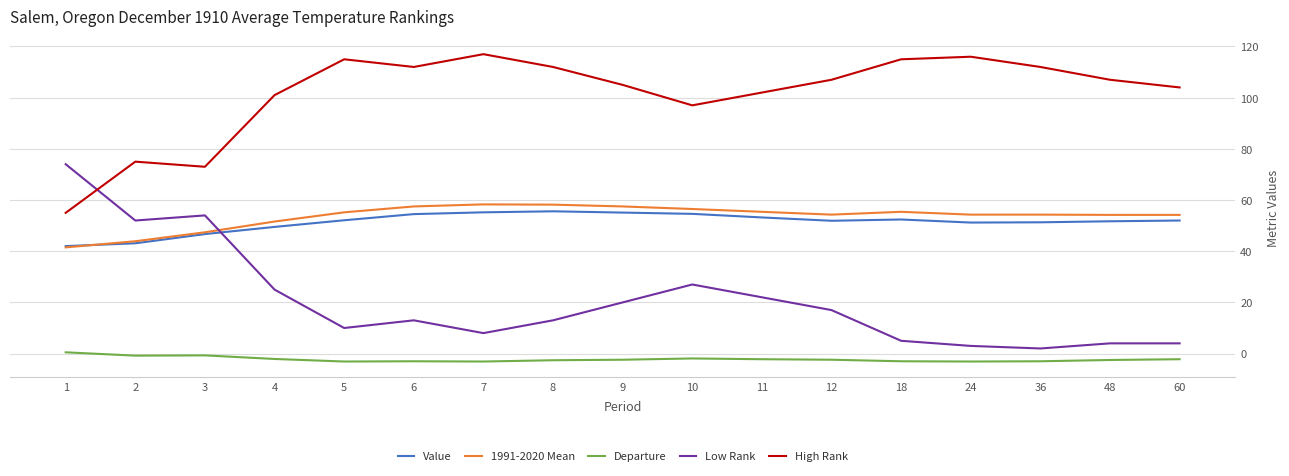

What is the difference between the maximum and minimum values in the 1991-2020 Mean series?

16.8